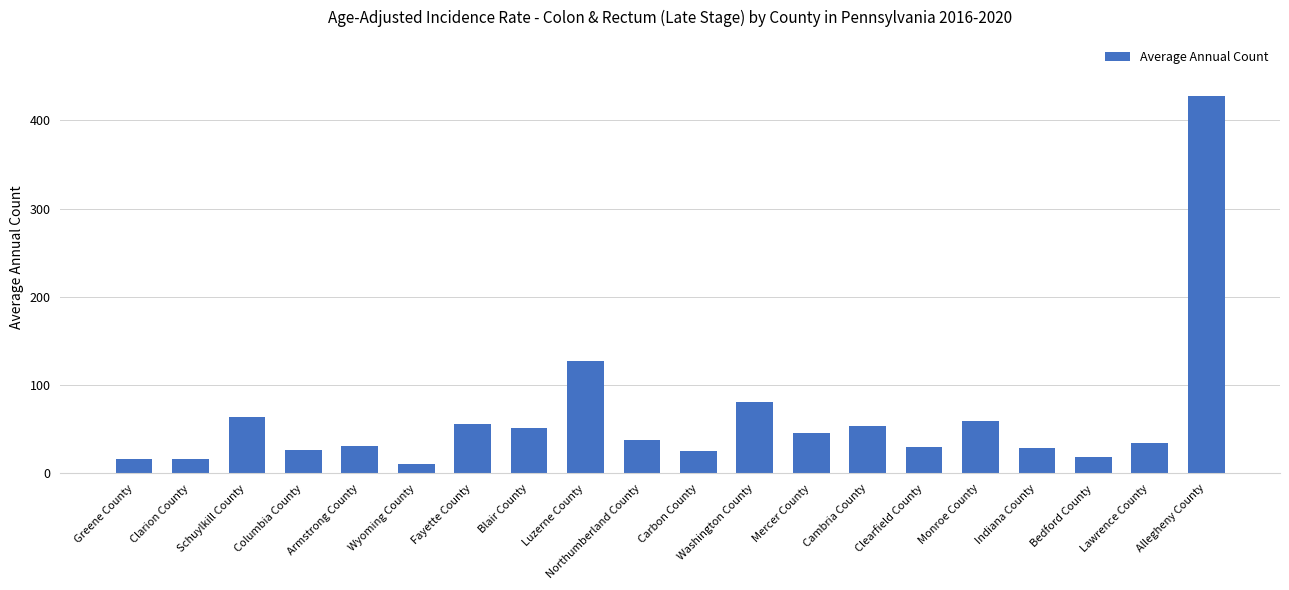

What is the change in value from Fayette County to Monroe County?

+3